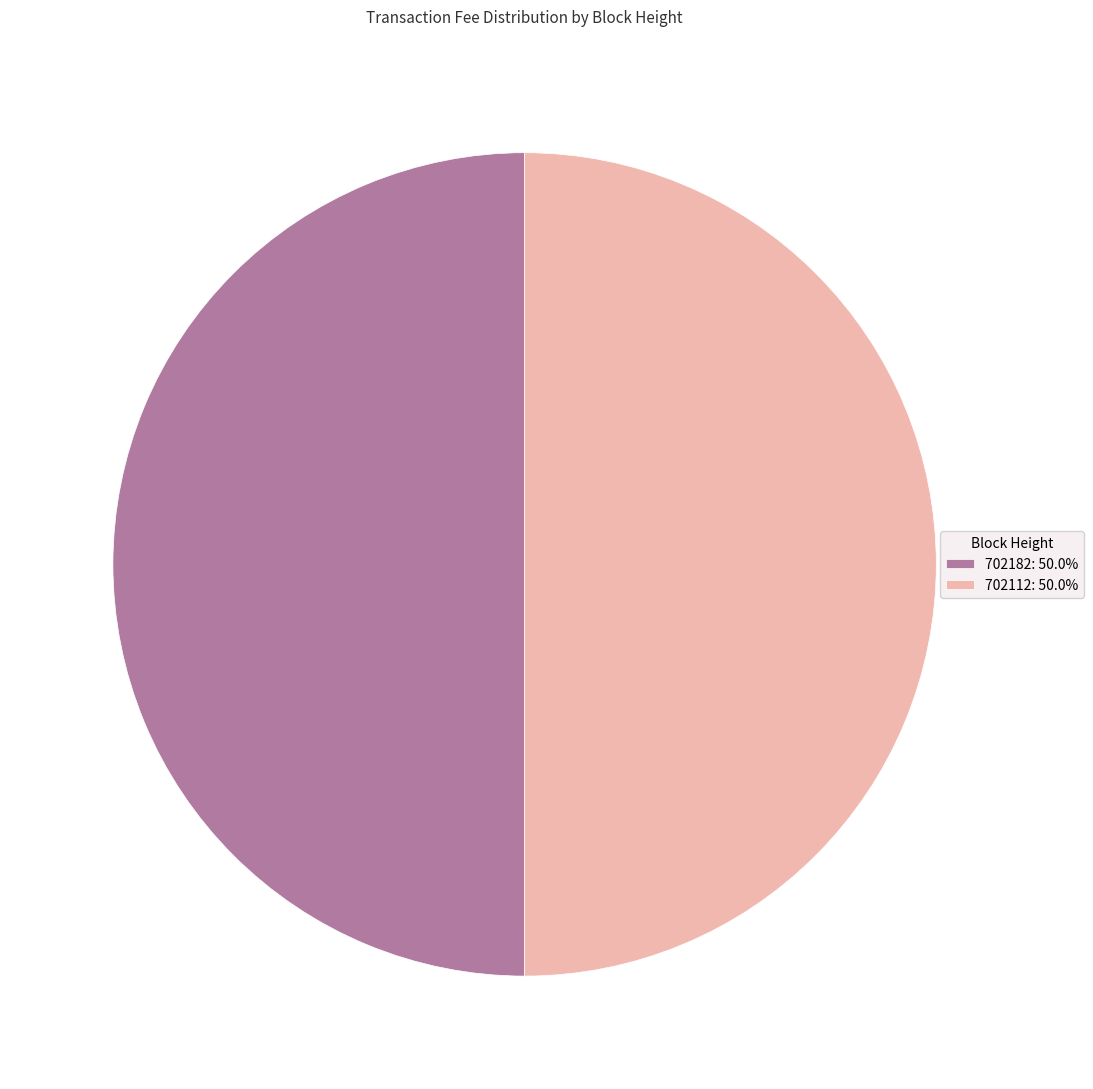

The 702182 slice represents 45% of the pie. True or false?

False